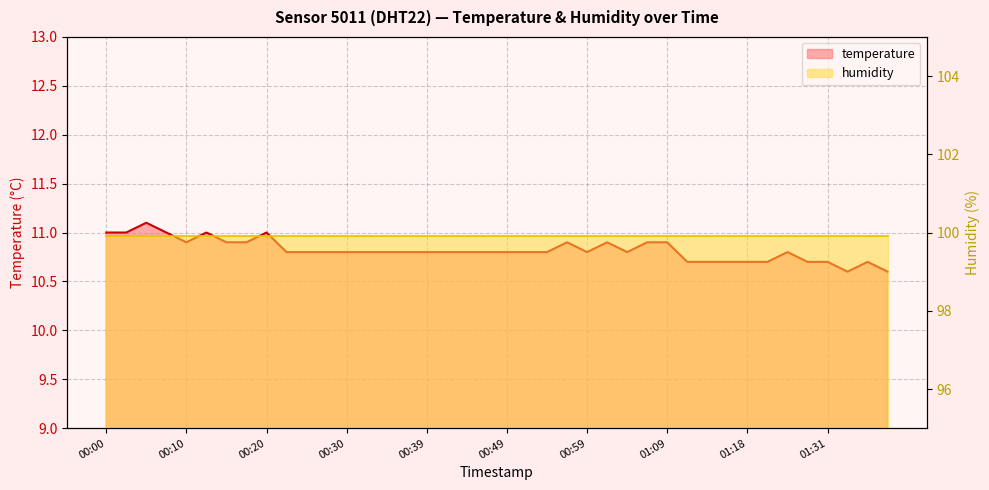

Rank the categories by value from lowest to highest.

01:33, 01:38, 01:11, 01:13, 01:16, 01:18, 01:23, 01:28, 01:31, 01:35, 00:22, 00:25, 00:27, 00:30, 00:32, 00:34, 00:37, 00:39, 00:42, 00:44, 00:47, 00:49, 00:52, 00:54, 00:59, 01:04, 01:26, 00:10, 00:15, 00:17, 00:56, 01:01, 01:06, 01:09, 00:00, 00:03, 00:08, 00:13, 00:20, 00:05